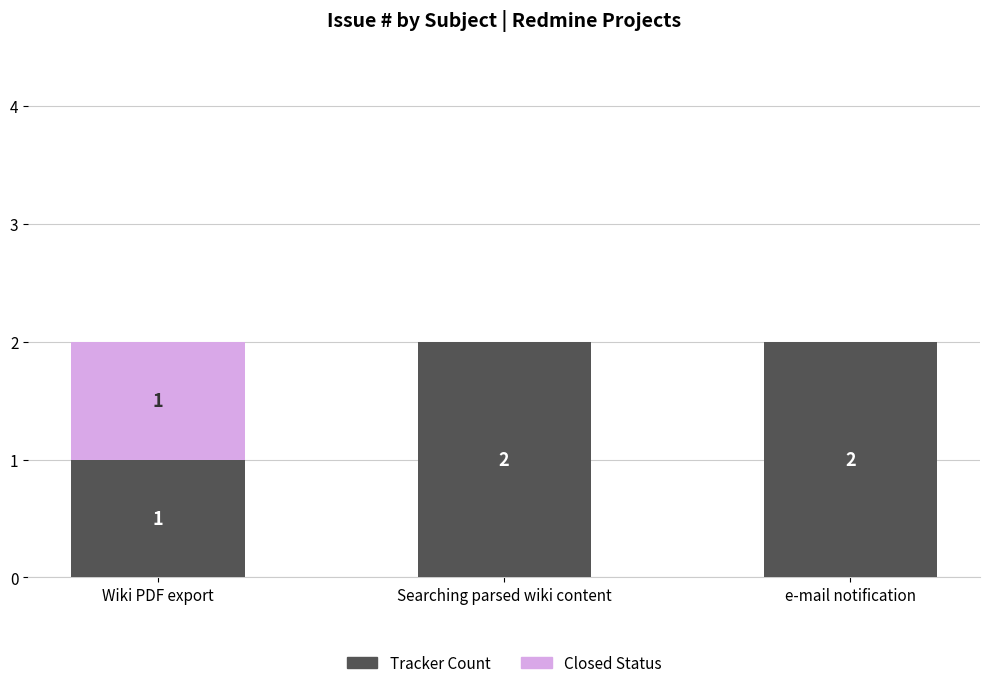

What is the difference between the Tracker Count values at Searching parsed wiki content and Wiki PDF export?

1